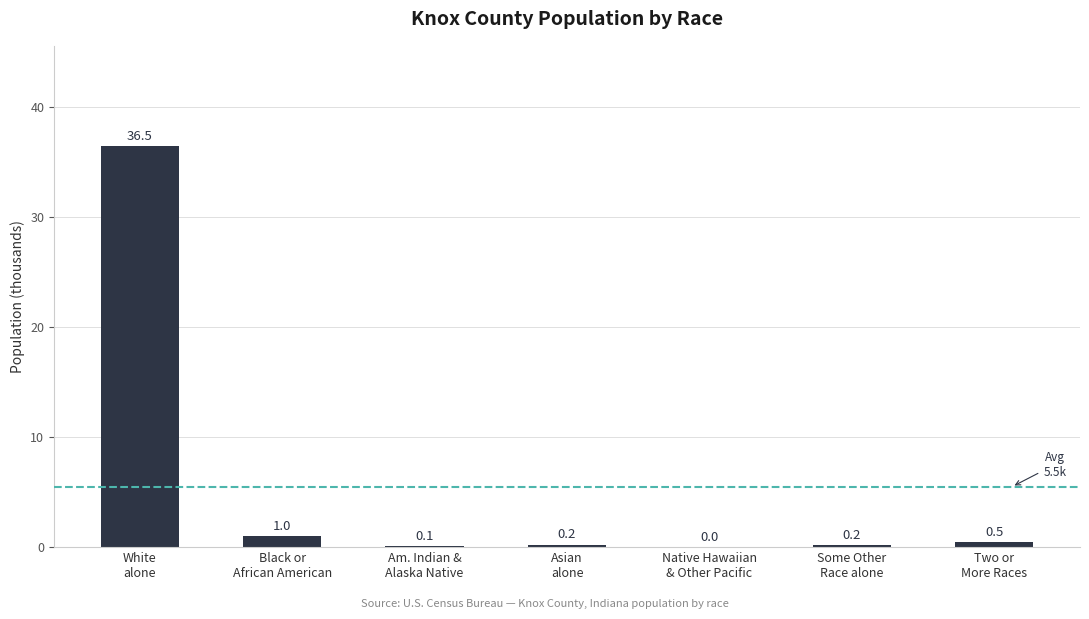

How many distinct data groups are displayed?

1